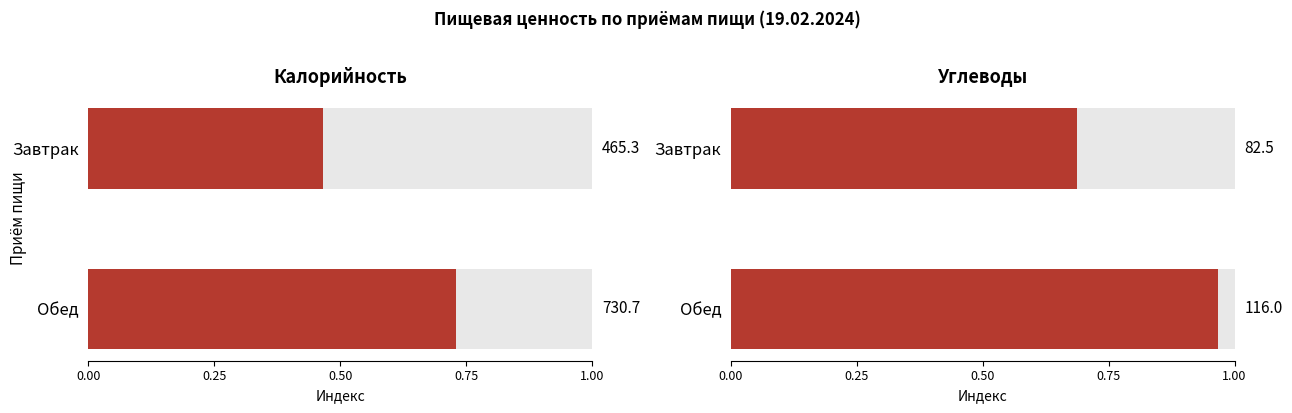

What is the difference between the highest and lowest values at Завтрак?

0.2